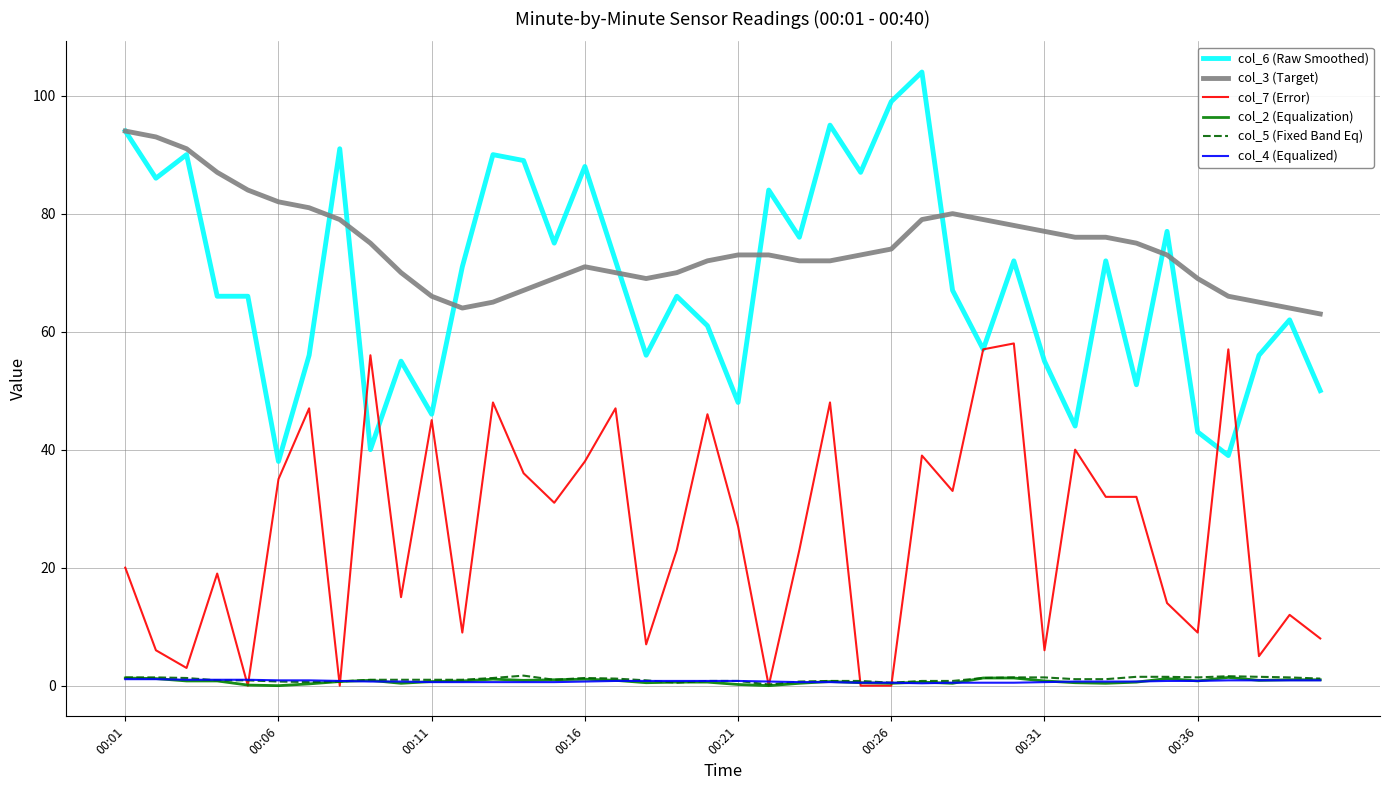

Which series has the largest total across all categories?

col_3 (Target)